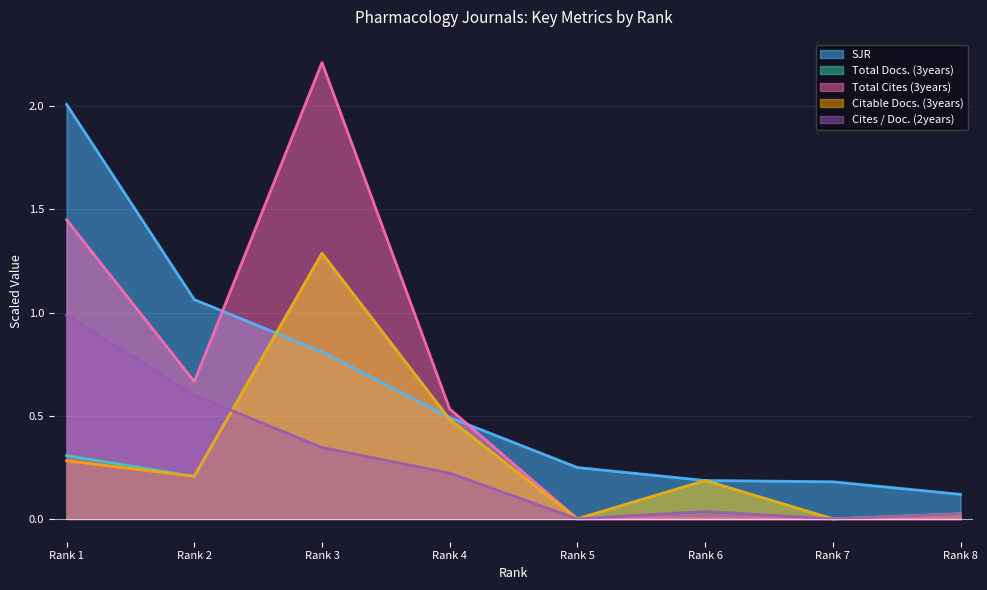

Which series has the largest range (max minus min)?

Total Cites (3years)